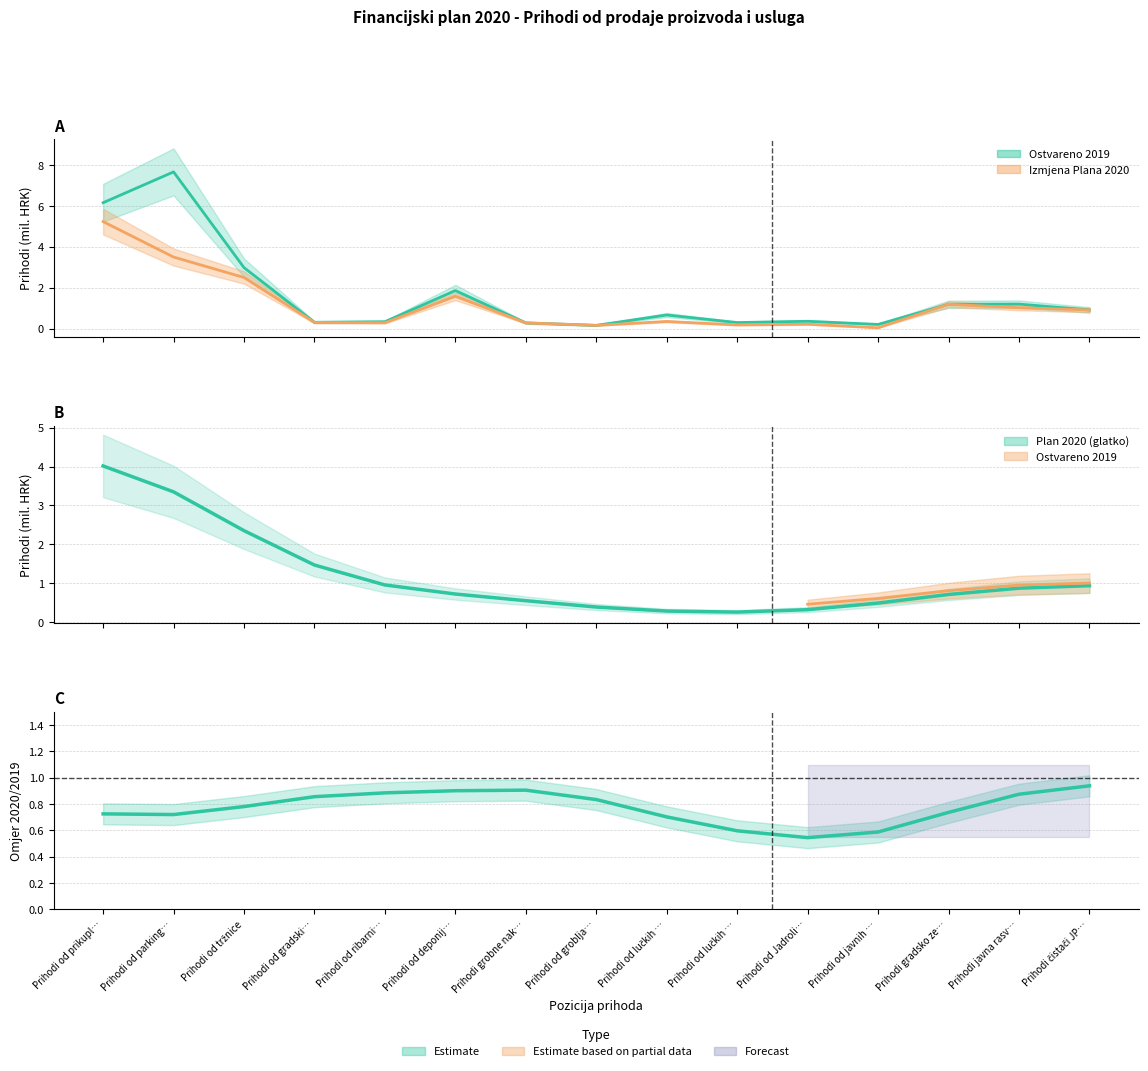

Which label corresponds to the largest value in the chart?

Prihodi od parking…